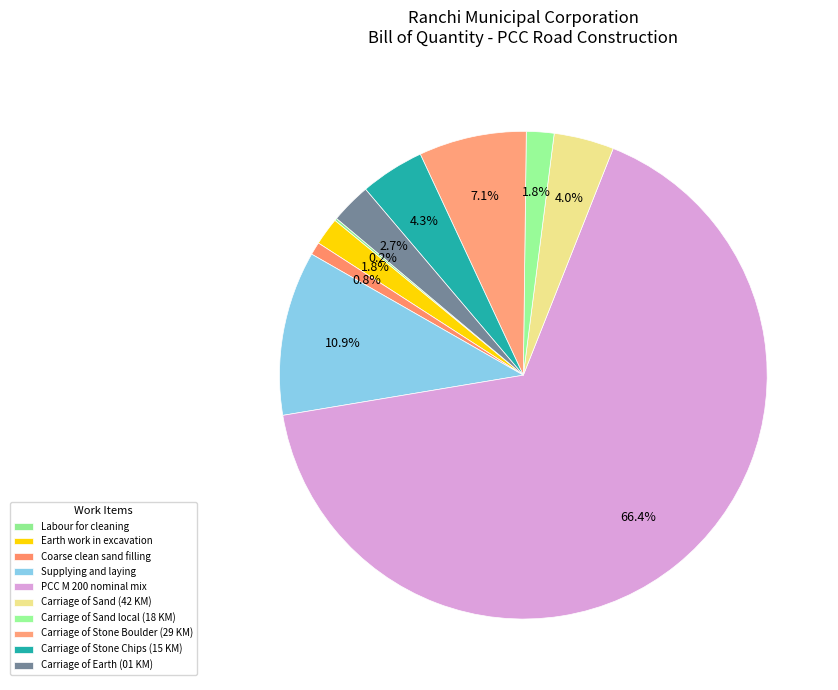

To the nearest percent, what percentage of the pie is Carriage of Stone Chips (15 KM)?

4%